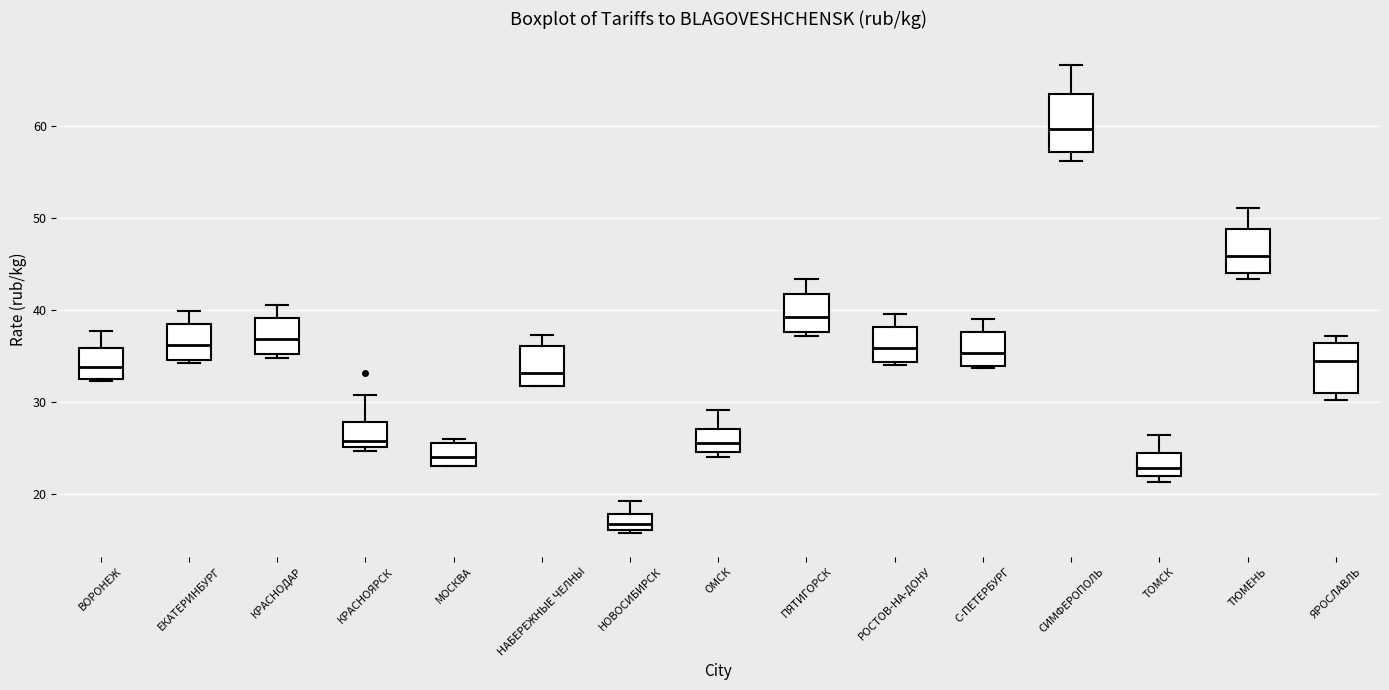

Reading left to right, transcribe this box plot: for each box, give where its median line is, the range the box spans, and where its two whiskers end, as read against the y-axis. The values are not printed on the chart, so give them approximately, as read against the axis.

ВОРОНЕЖ: median 34, box 33 to 36, whiskers 32 to 38
ЕКАТЕРИНБУРГ: median 36, box 35 to 39, whiskers 34 to 40
КРАСНОДАР: median 37, box 35 to 39, whiskers 35 (just below the box's lower edge) to 41
КРАСНОЯРСК: median 26, box 25 to 28, whiskers 25 (just below the box's lower edge) to 31
МОСКВА: median 24, box 23 to 26, whiskers 23 to 26 (just above the box's upper edge)
НАБЕРЕЖНЫЕ ЧЕЛНЫ: median 33, box 32 to 36, whiskers 32 to 37
НОВОСИБИРСК: median 17, box 16 to 18, whiskers 16 (just below the box's lower edge) to 19
ОМСК: median 26, box 25 to 27, whiskers 24 to 29
ПЯТИГОРСК: median 39, box 38 to 42, whiskers 37 to 43
РОСТОВ-НА-ДОНУ: median 36, box 34 to 38, whiskers 34 to 40
С-ПЕТЕРБУРГ: median 35, box 34 to 38, whiskers 34 to 39
СИМФЕРОПОЛЬ: median 60, box 57 to 64, whiskers 56 to 67
ТОМСК: median 23, box 22 to 24, whiskers 21 to 26
ТЮМЕНЬ: median 46, box 44 to 49, whiskers 43 to 51
ЯРОСЛАВЛЬ: median 35, box 31 to 36, whiskers 30 to 37